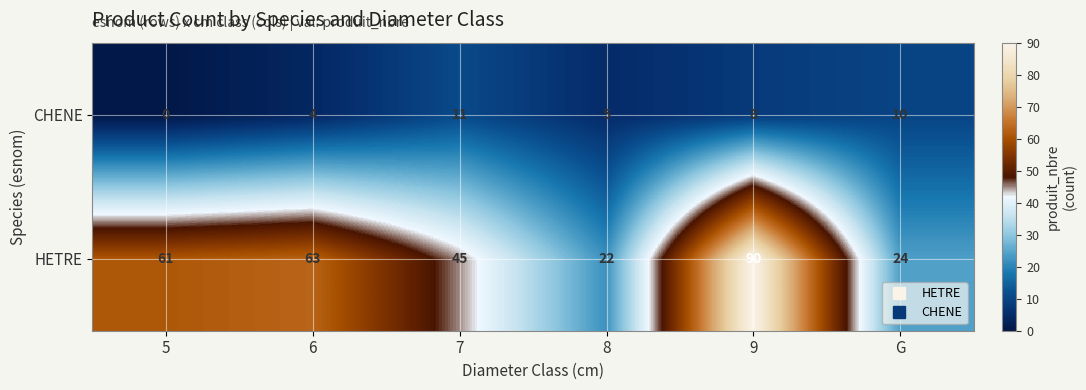

Where is HETRE nearest to the value 56?

5